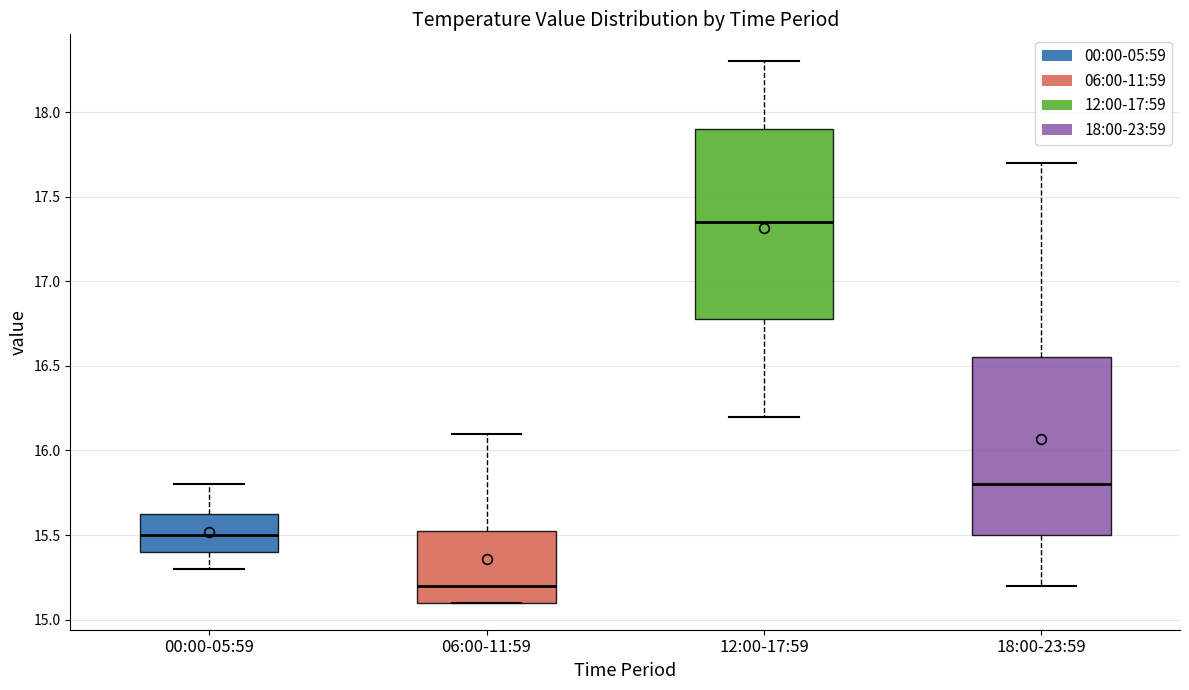

Which box has the highest median line?

12:00-17:59